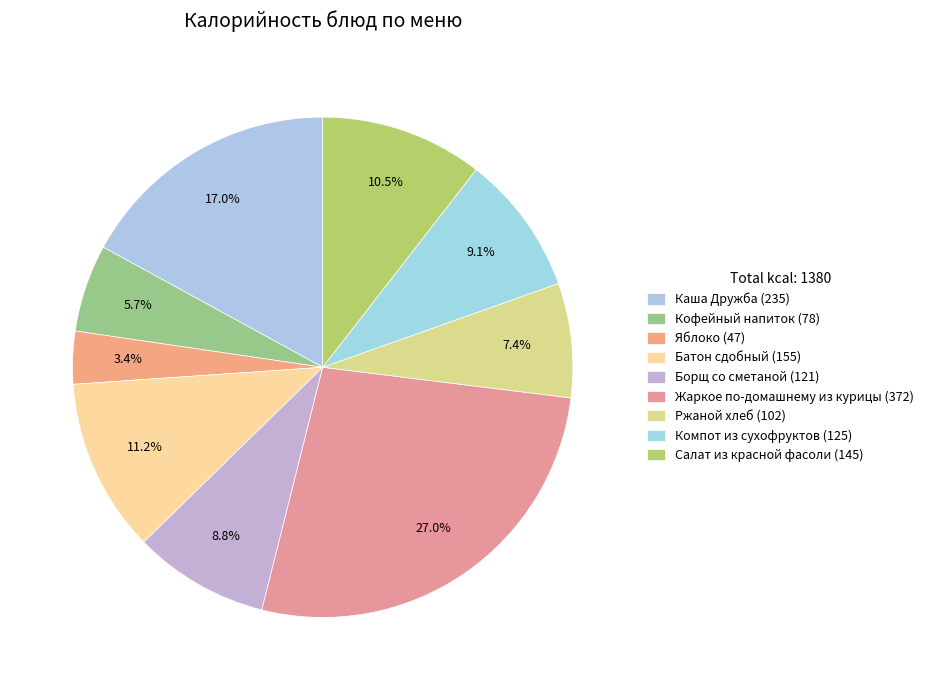

How many segments does this pie chart have?

9